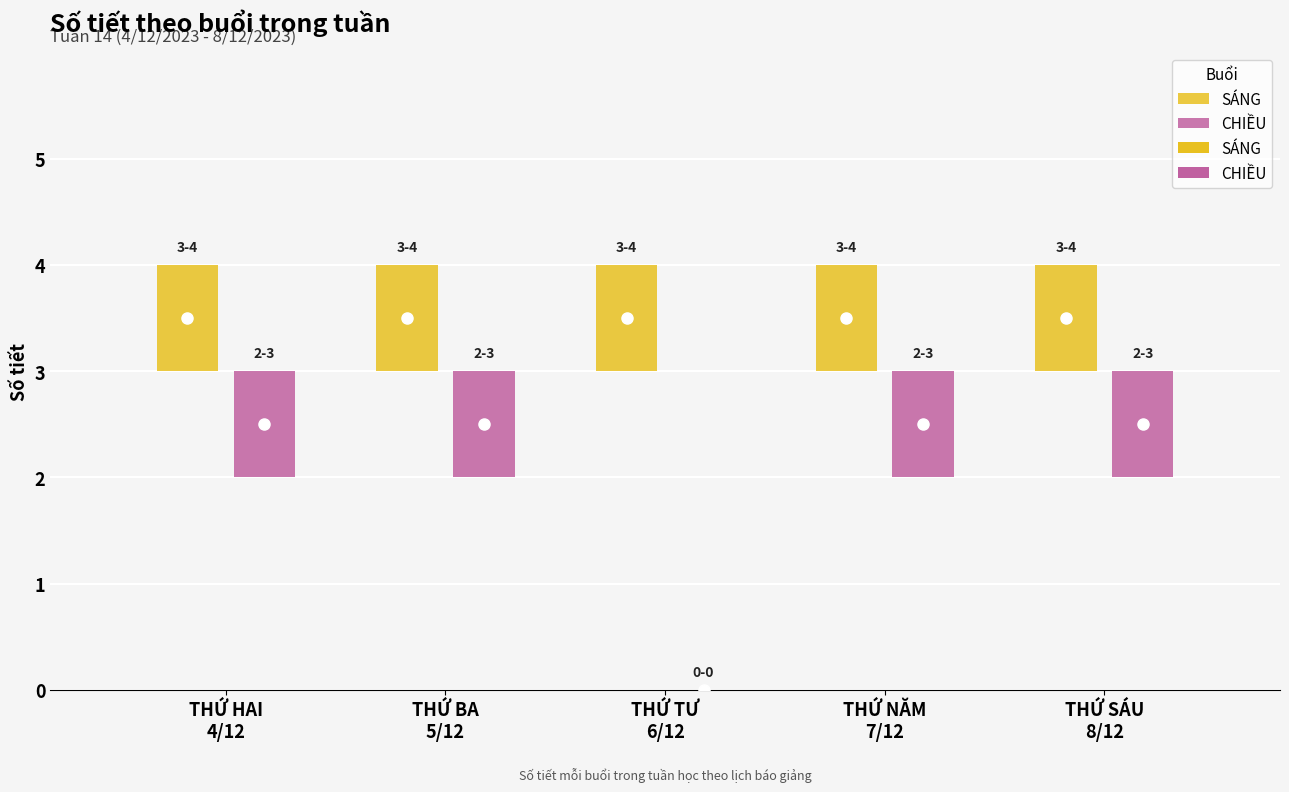

How many CHIỀU values are between 3 and 4?

4